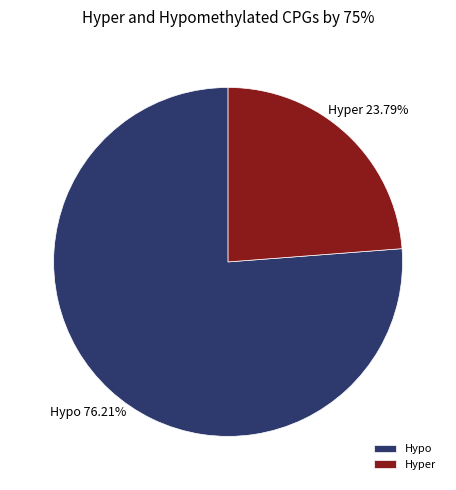

To the nearest percent, what is the difference between the largest and smallest slice percentages?

52%